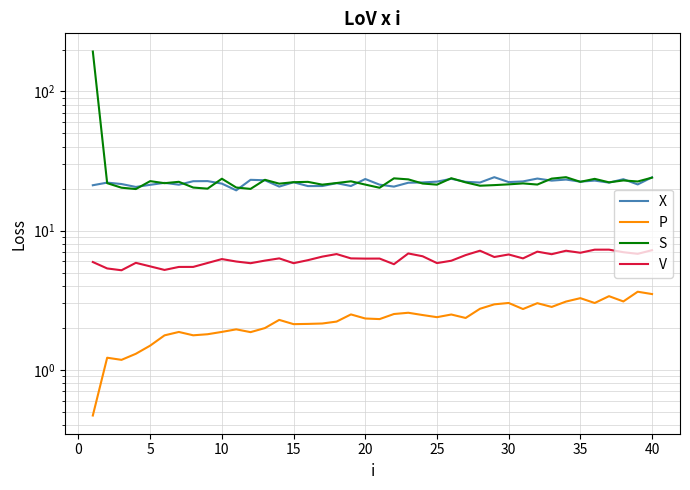

What is the maximum value for V?

7.3